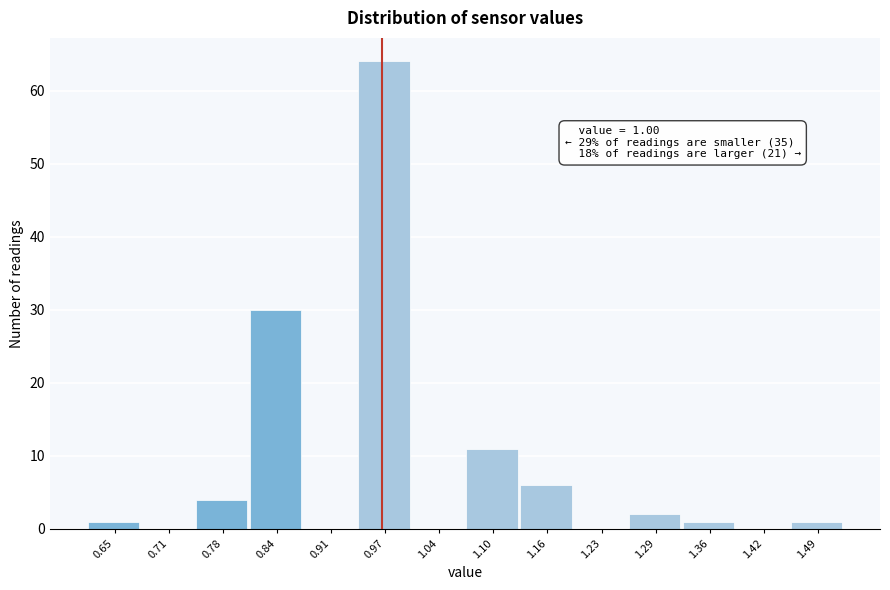

Reading left to right, list all the values displayed in this chart.

0.65=1	0.71=0	0.78=4	0.84=30	0.91=0	0.97=64	1.04=0	1.10=11	1.16=6	1.23=0	1.29=2	1.36=1	1.42=0	1.49=1